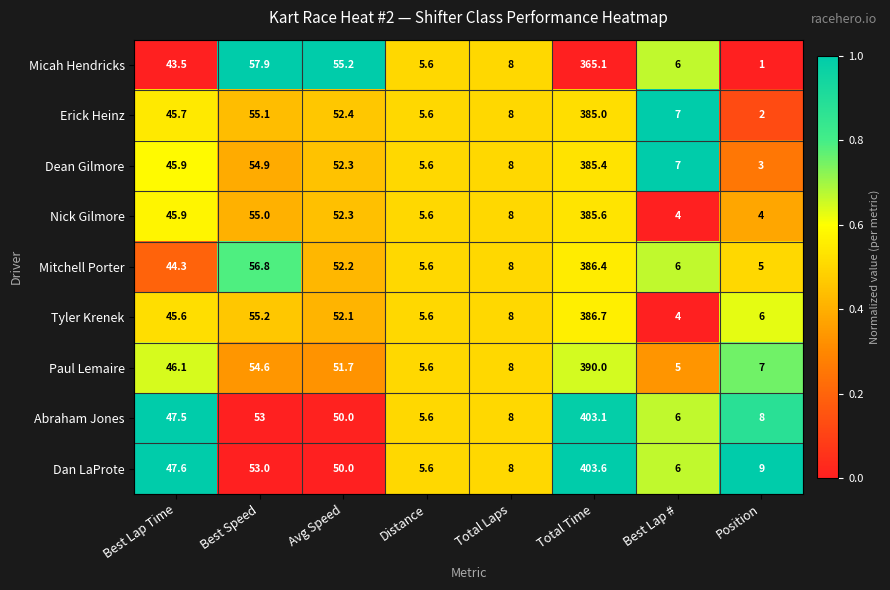

How many distinct data groups are displayed?

9